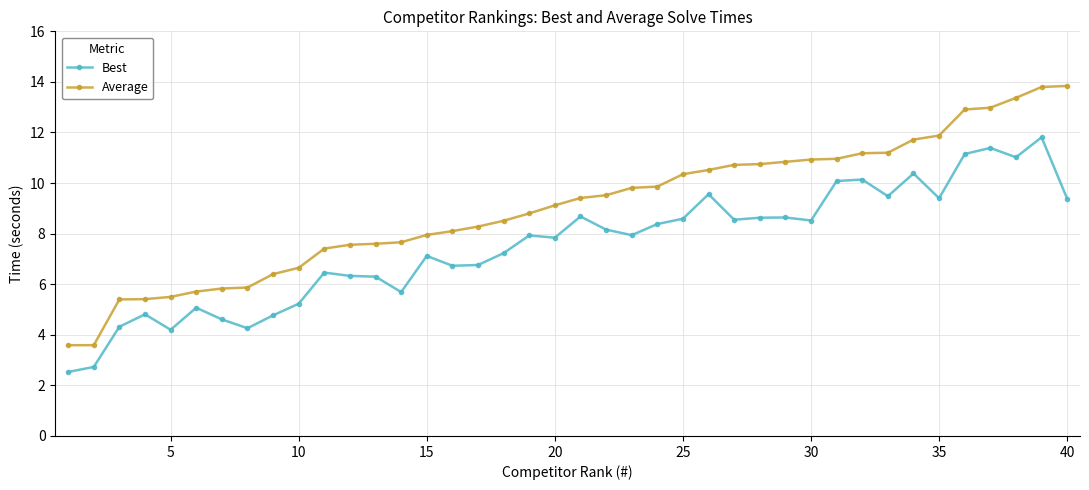

What is the sum of all Best values?

300.8